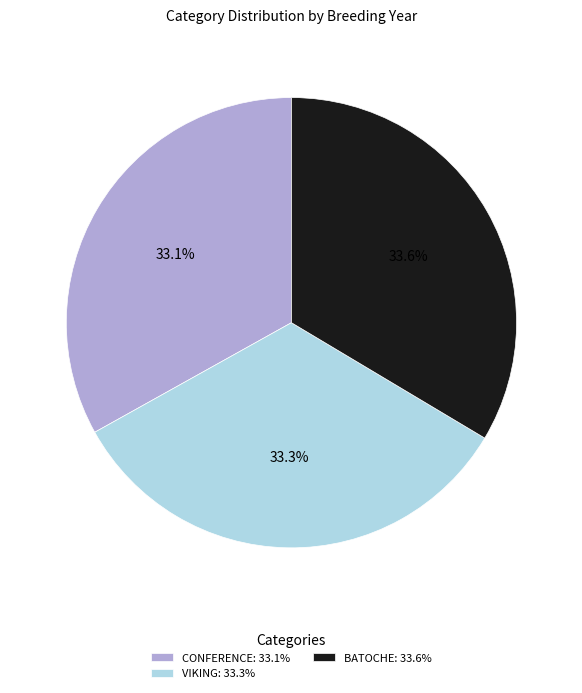

Combined, do VIKING and CONFERENCE account for over 50%?

Yes